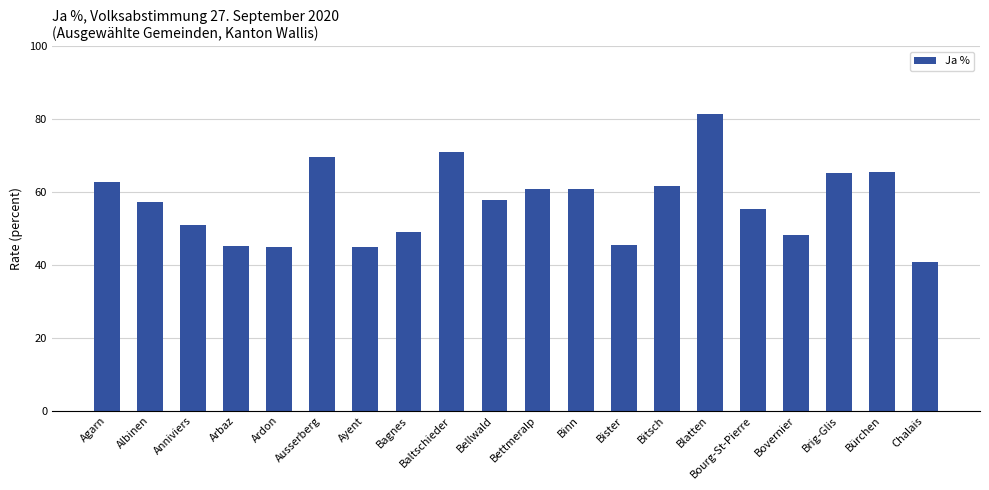

What is the approximate value at Ardon?

44.9